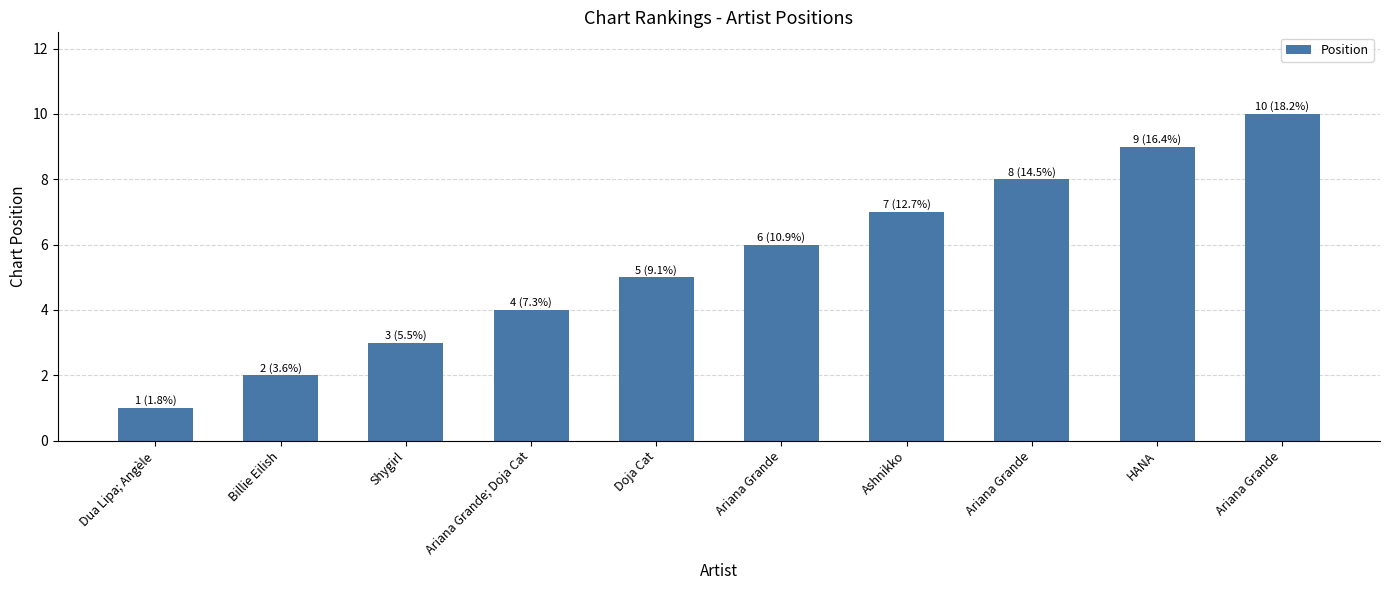

Does the chart contain any negative values?

No